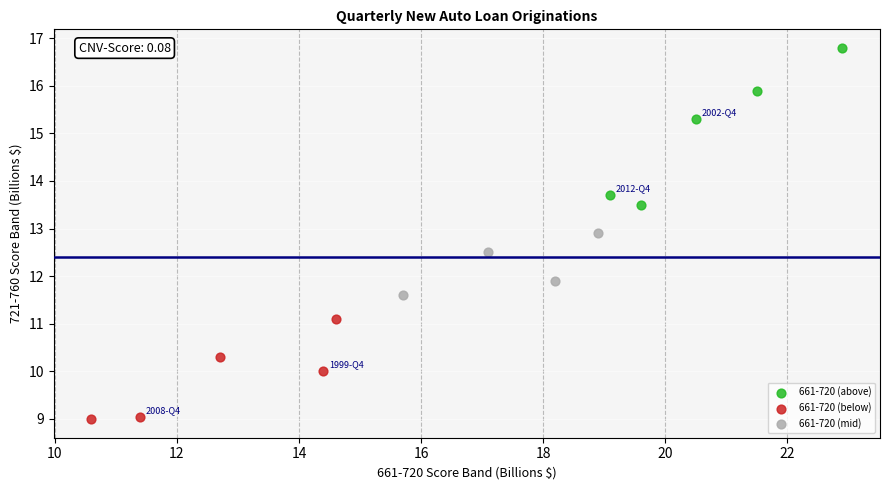

Which series reaches the maximum Y coordinate?

661-720 (above)